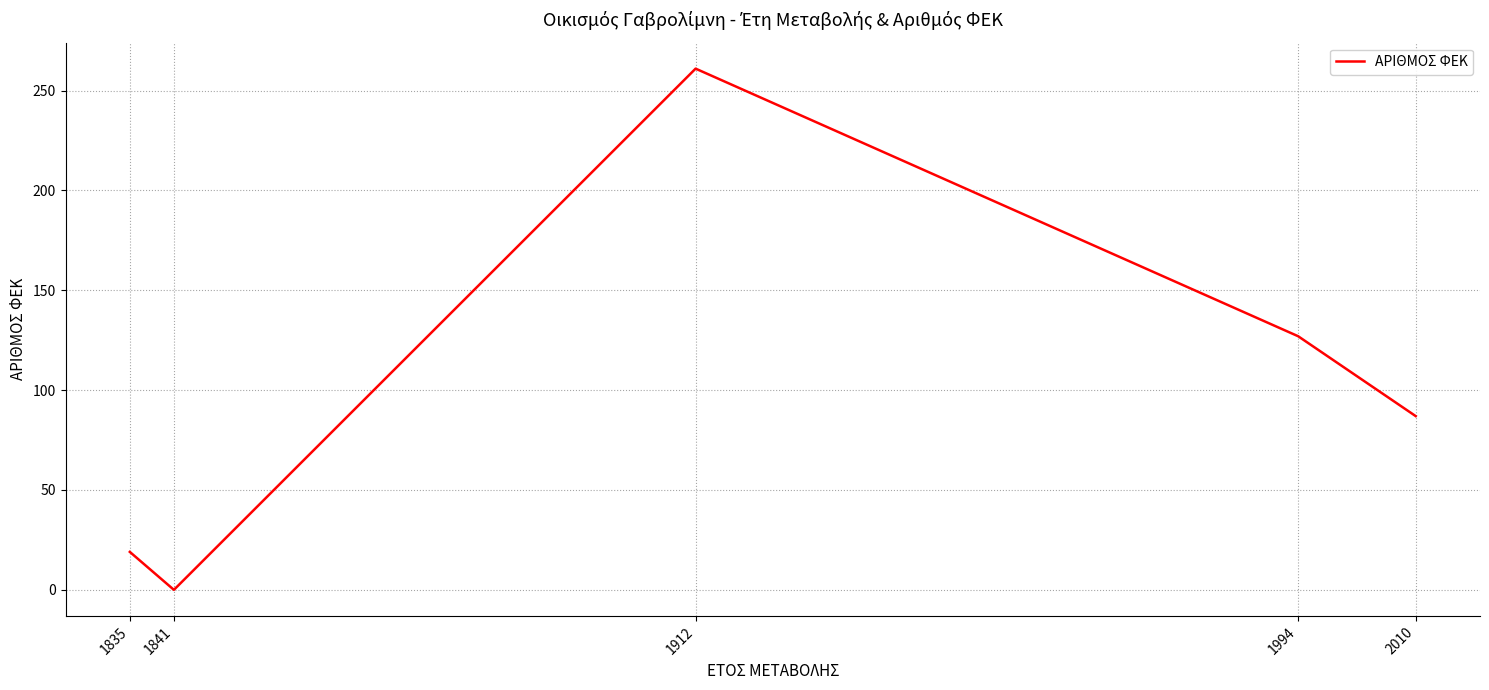

Which category has the highest value across all series?

1912